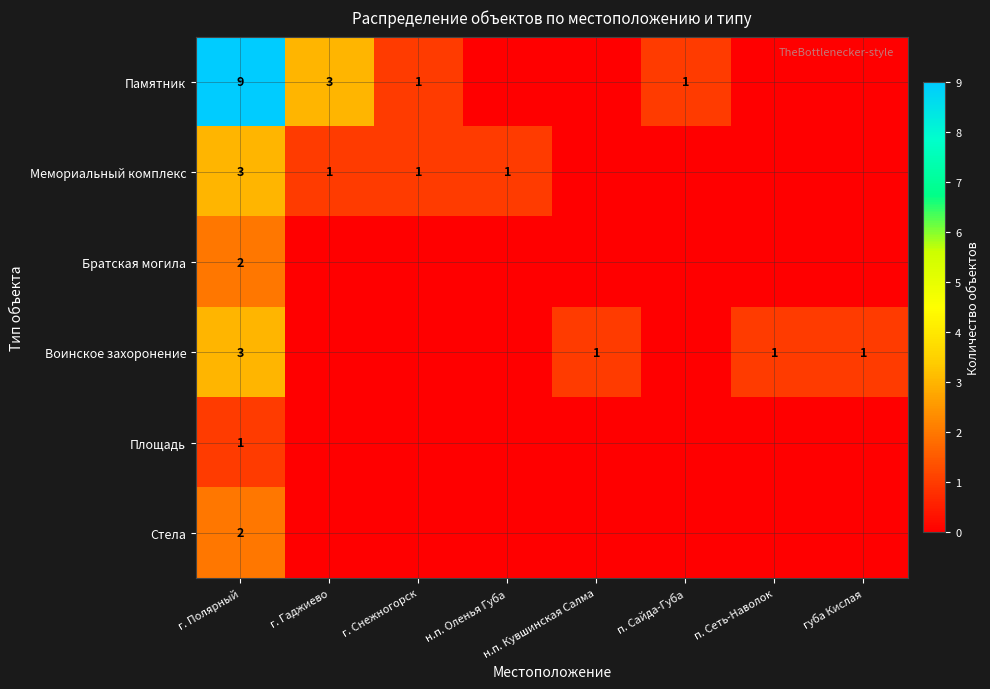

What is the difference between the highest and lowest values at г. Полярный?

8